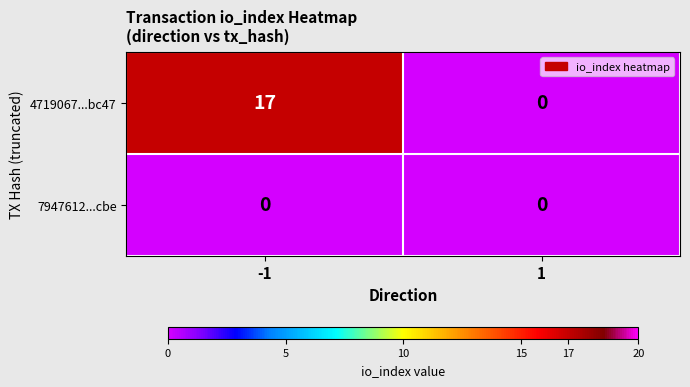

Reading right to left, transcribe all the data shown in this chart.

4719067...bc47: 1=0	-1=17
7947612...cbe: 1=0	-1=0